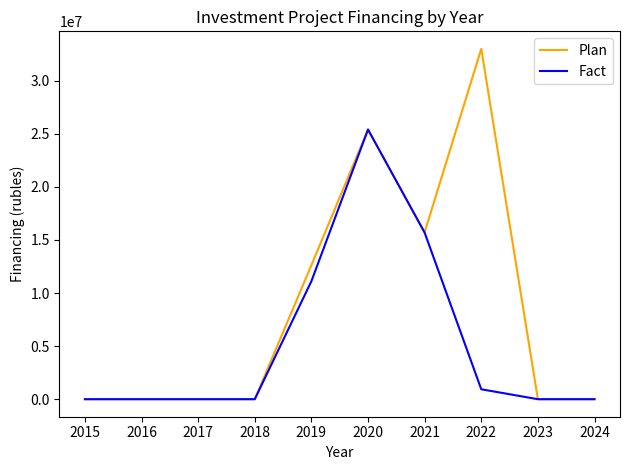

At how many categories does at least one series exceed 5577665?

4